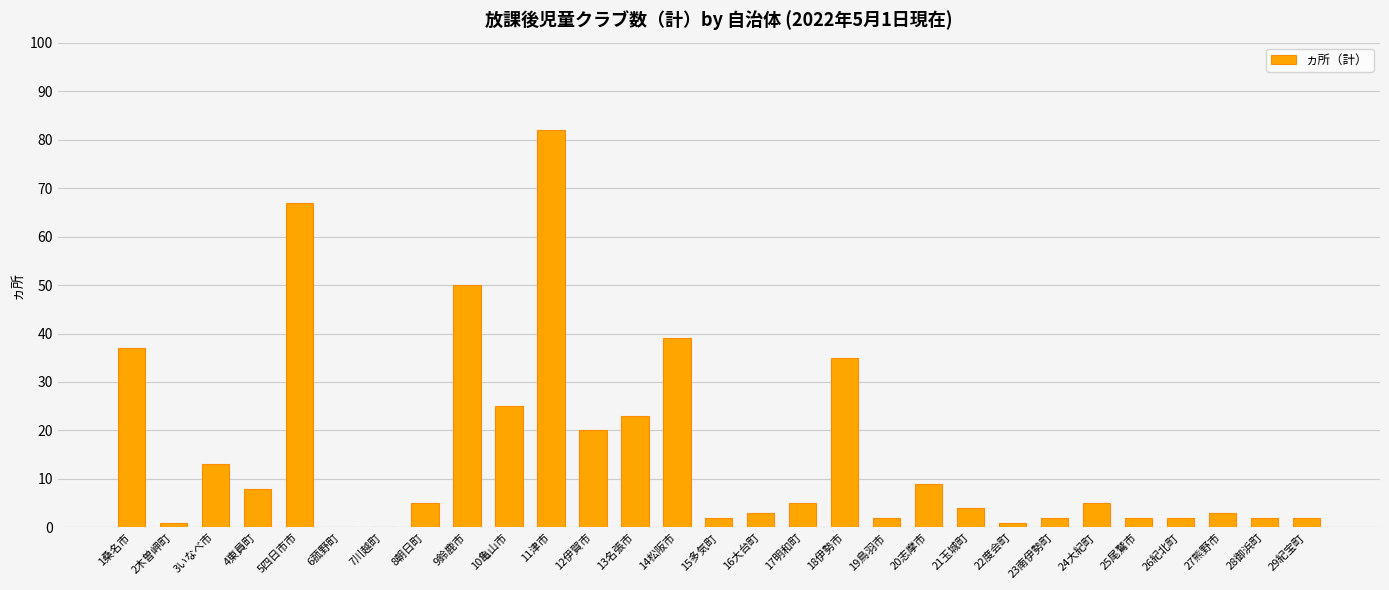

What is the maximum value shown in the chart?

82